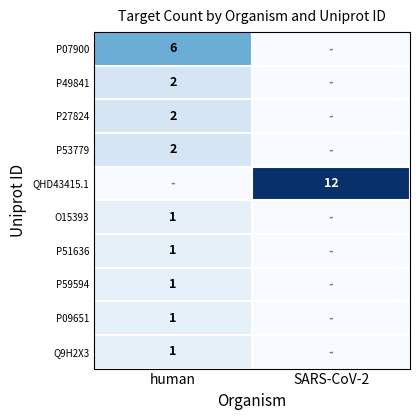

True or false: P49841 has a value of 1 at human.

False